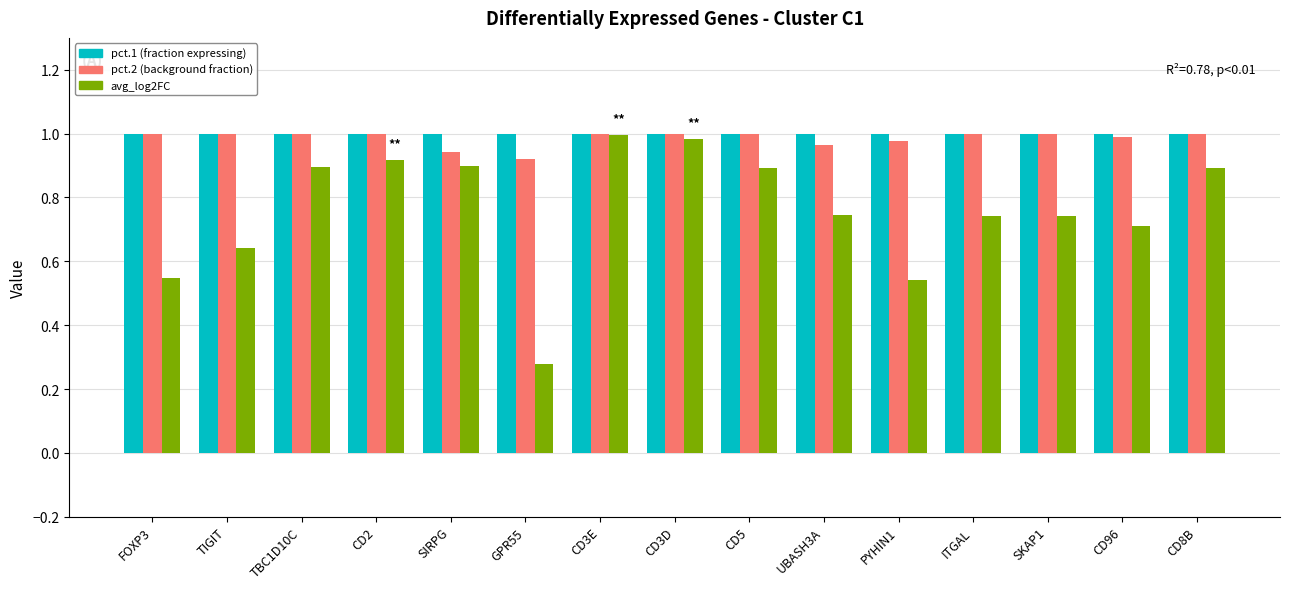

What is the total value across all series at CD3E?

3.0